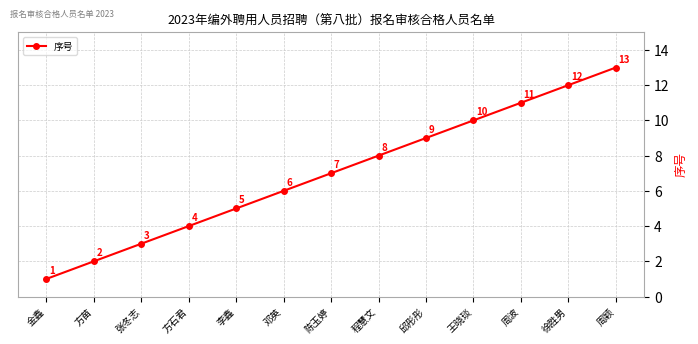

What position from the right is 徐胜男?

2